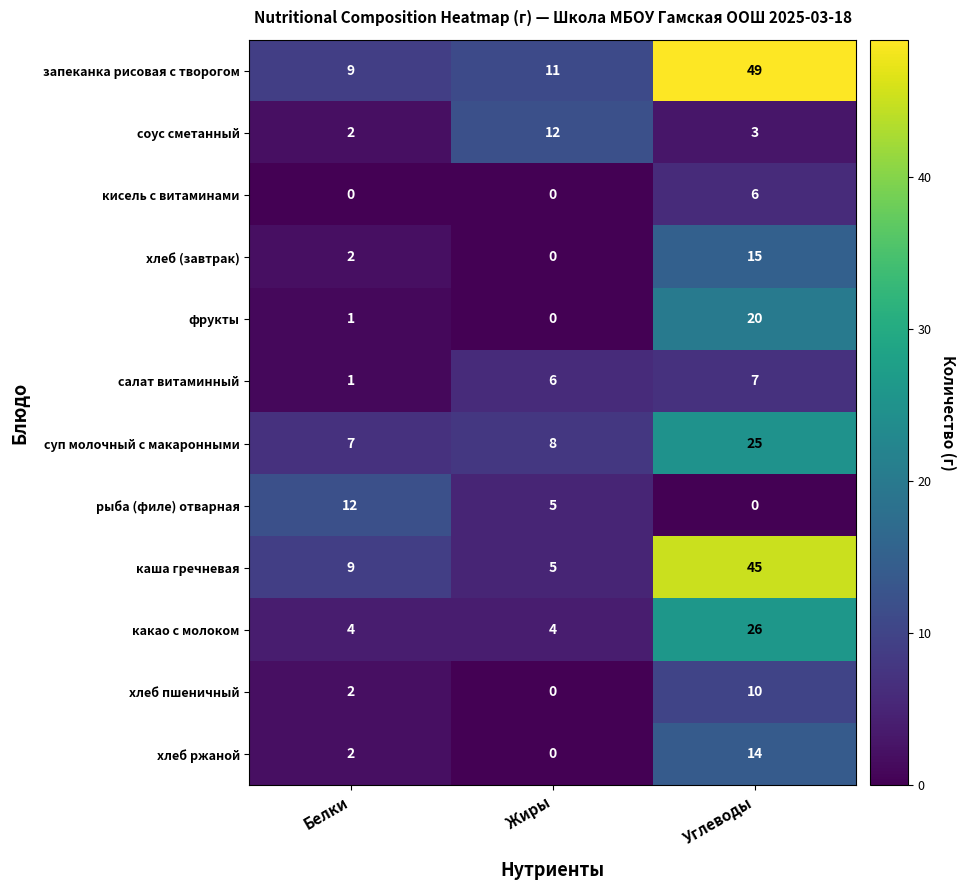

What is the difference between the maximum and minimum values in the хлеб (завтрак) series?

15